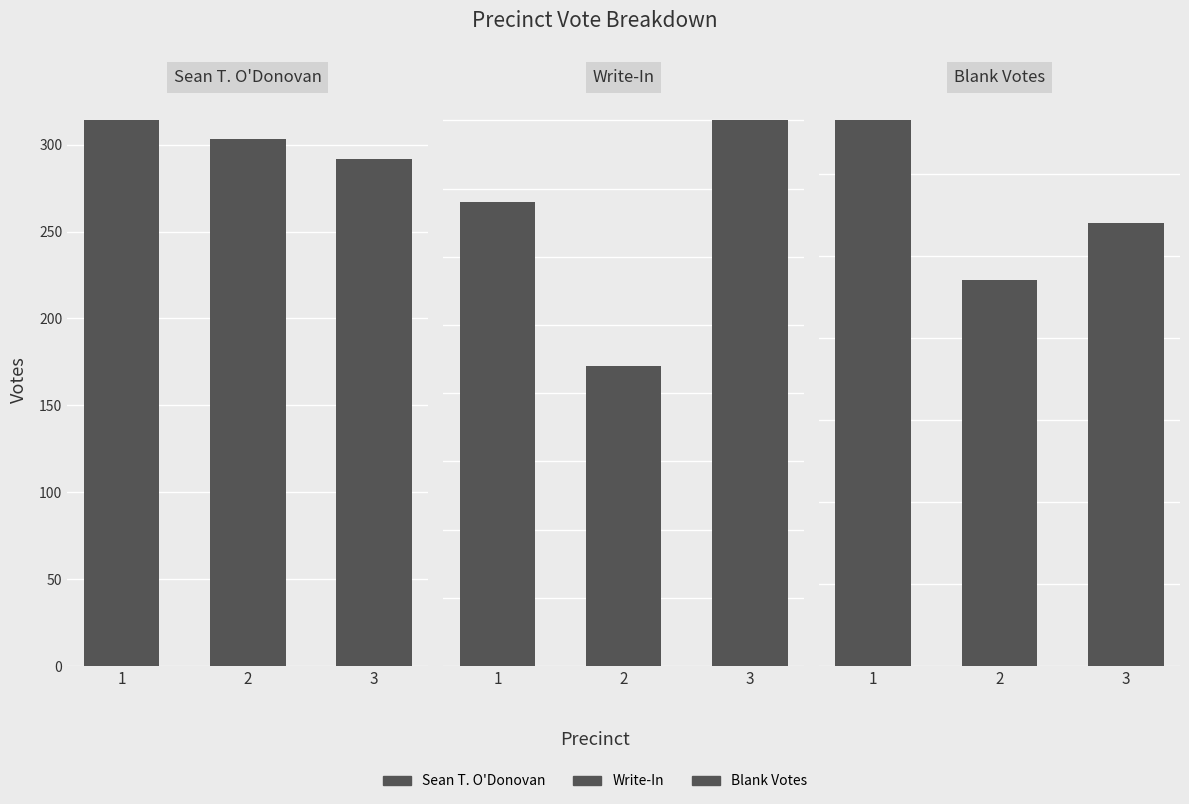

What is the difference between the Write-In values at 3 and 1?

3